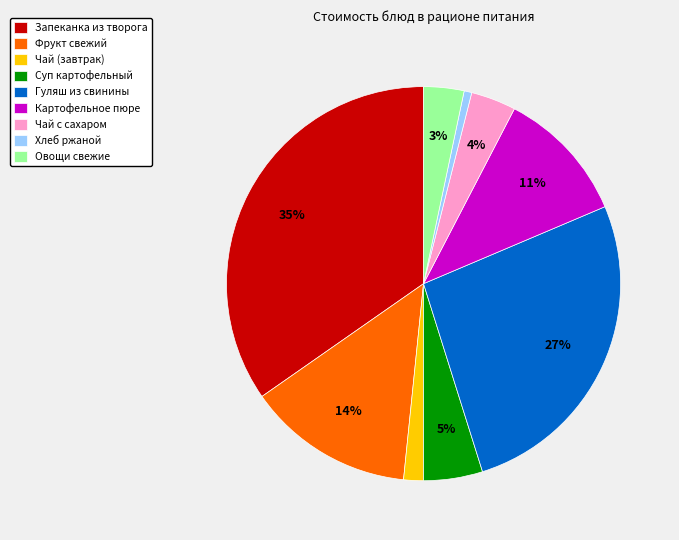

Is there any slice that represents more than half of the pie?

No